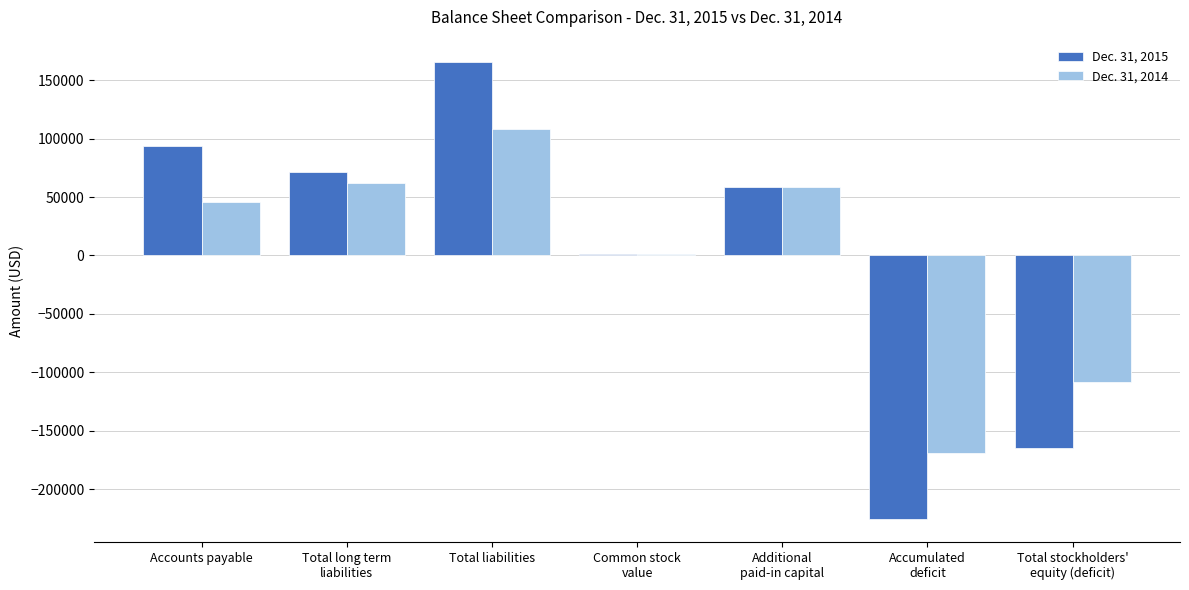

What position from the right is Accounts payable?

7